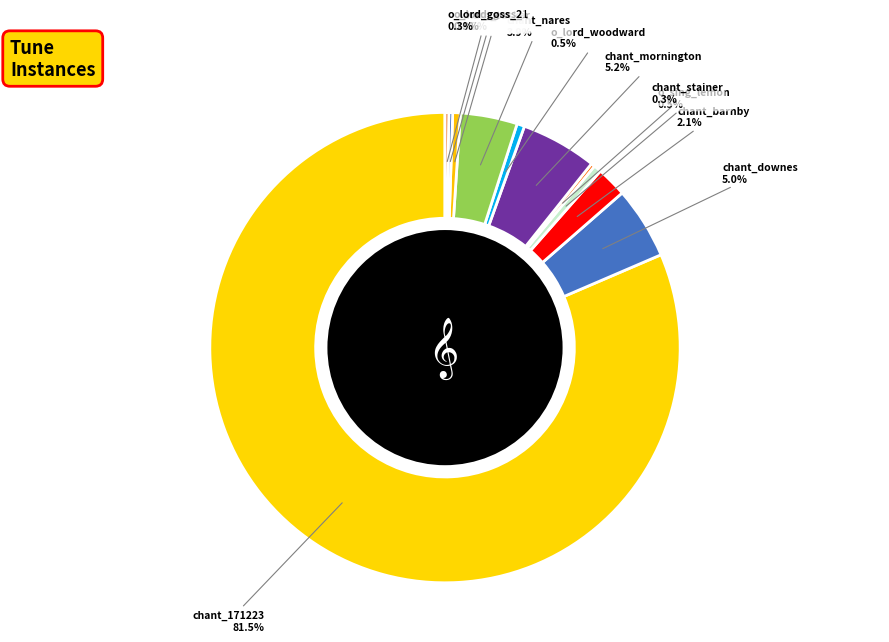

Which category has the smallest portion of the pie?

chant_stainer_17655